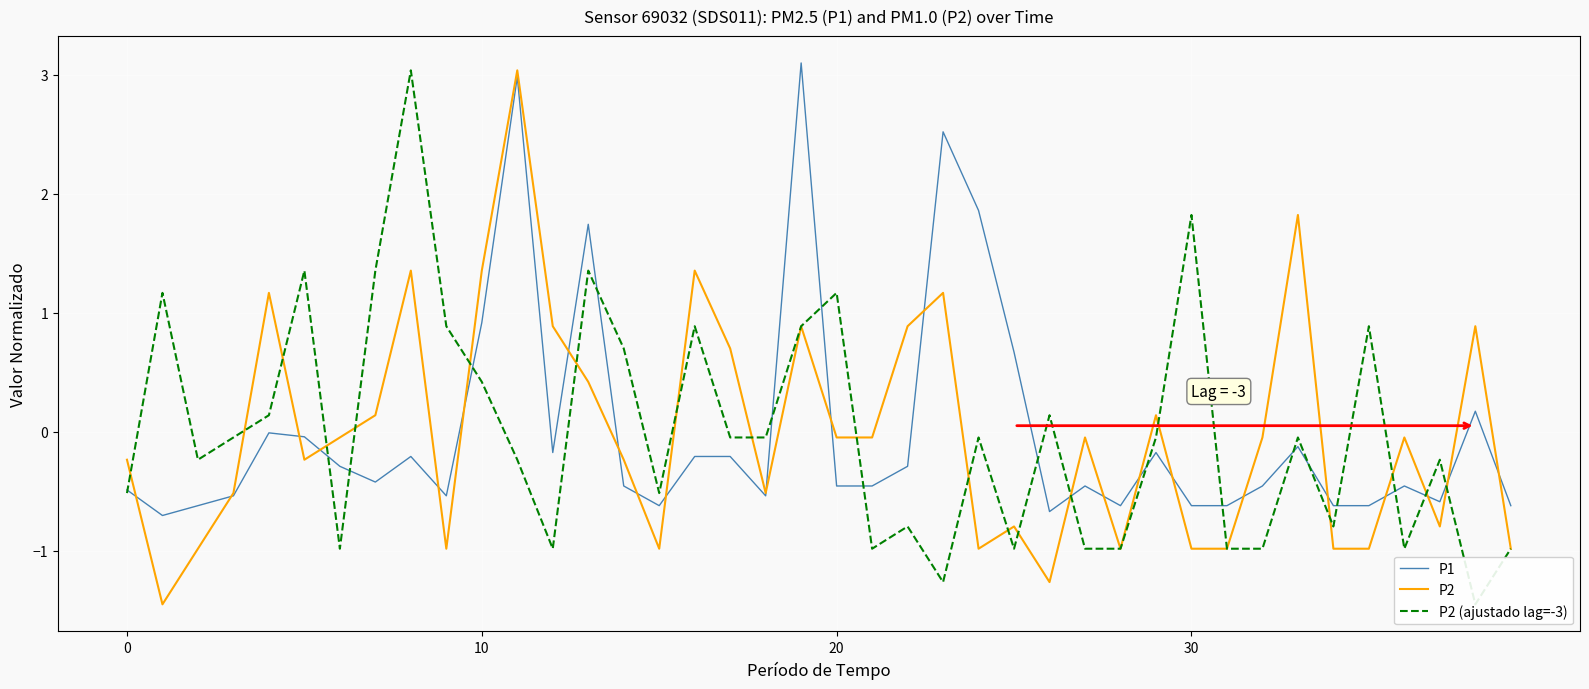

Is the value of P2 (ajustado lag=-3) at 16 greater than the value of P1 at 12?

Yes